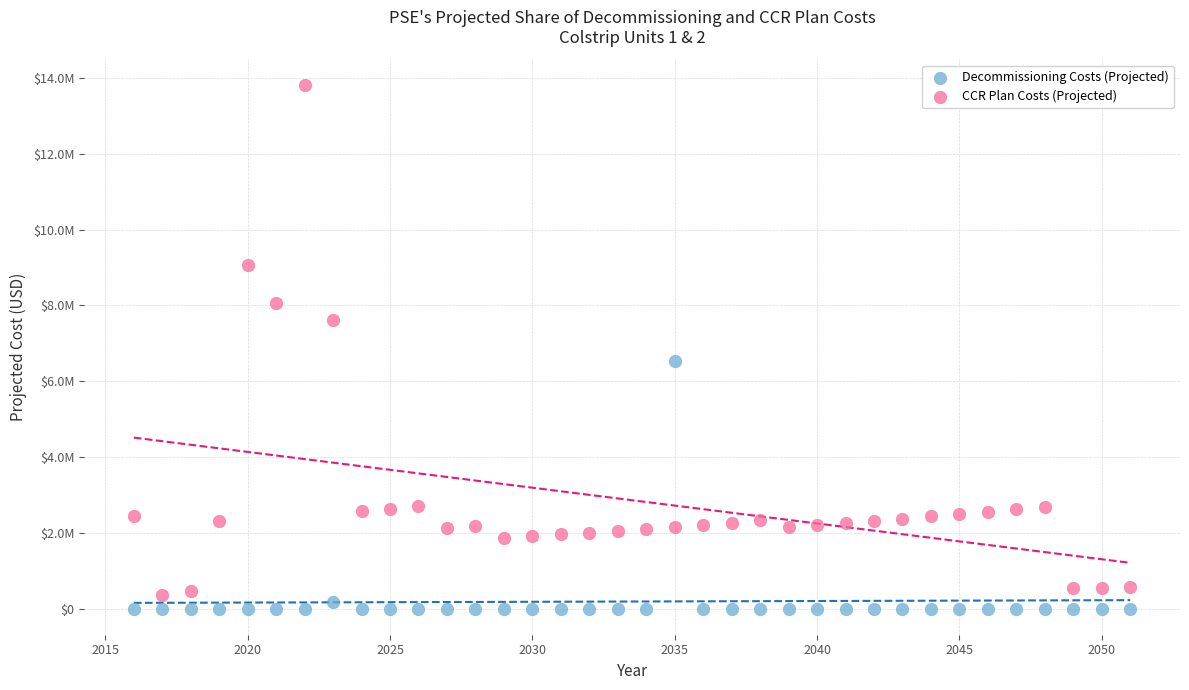

What are all the series names shown in the legend?

Decommissioning Costs (Projected), CCR Plan Costs (Projected)